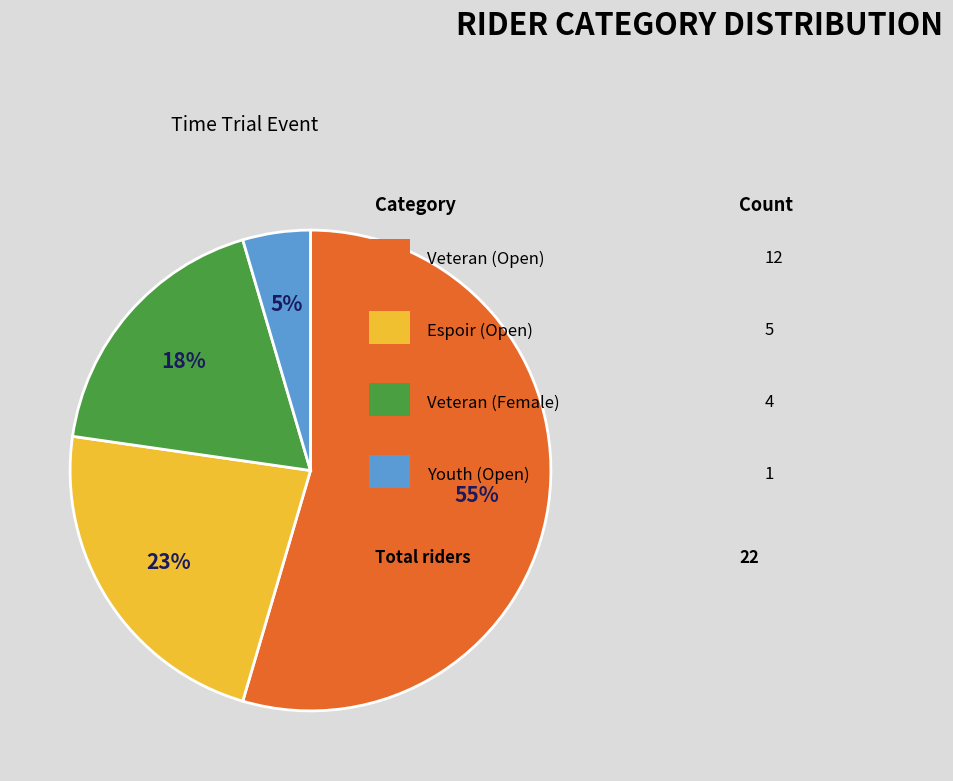

Does any single category account for the majority?

Yes